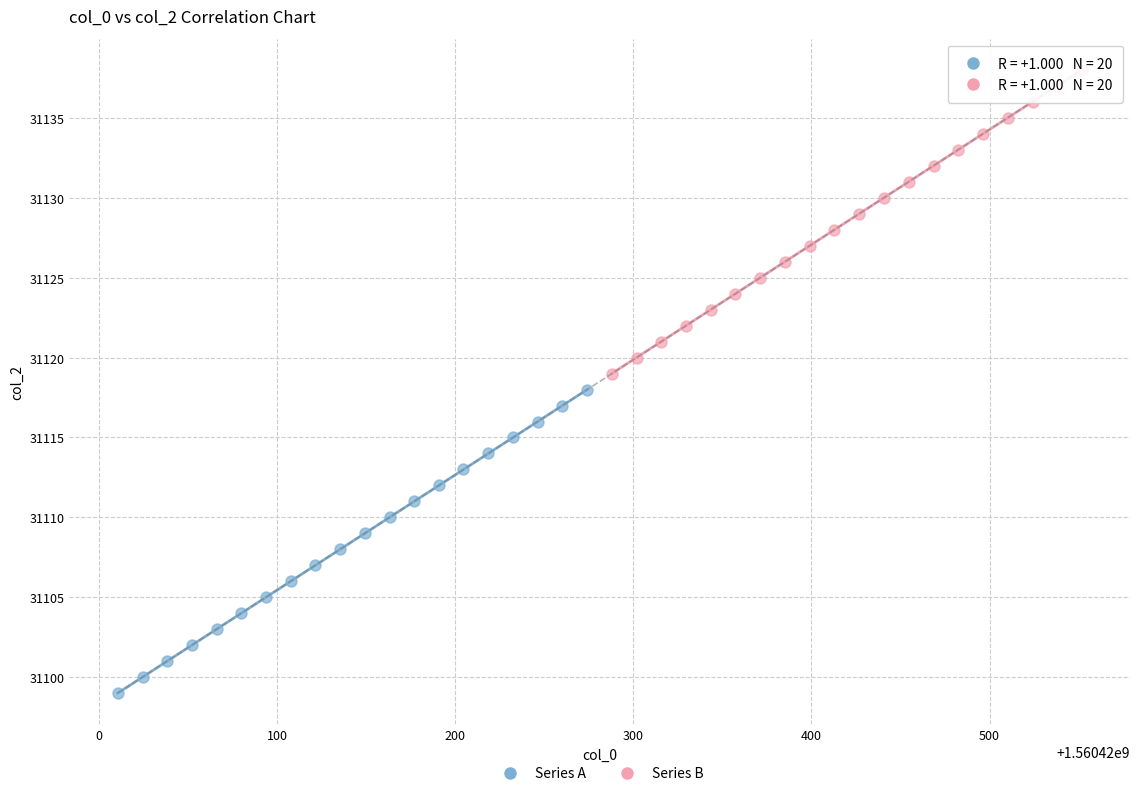

Which series reaches the minimum Y coordinate?

Series A